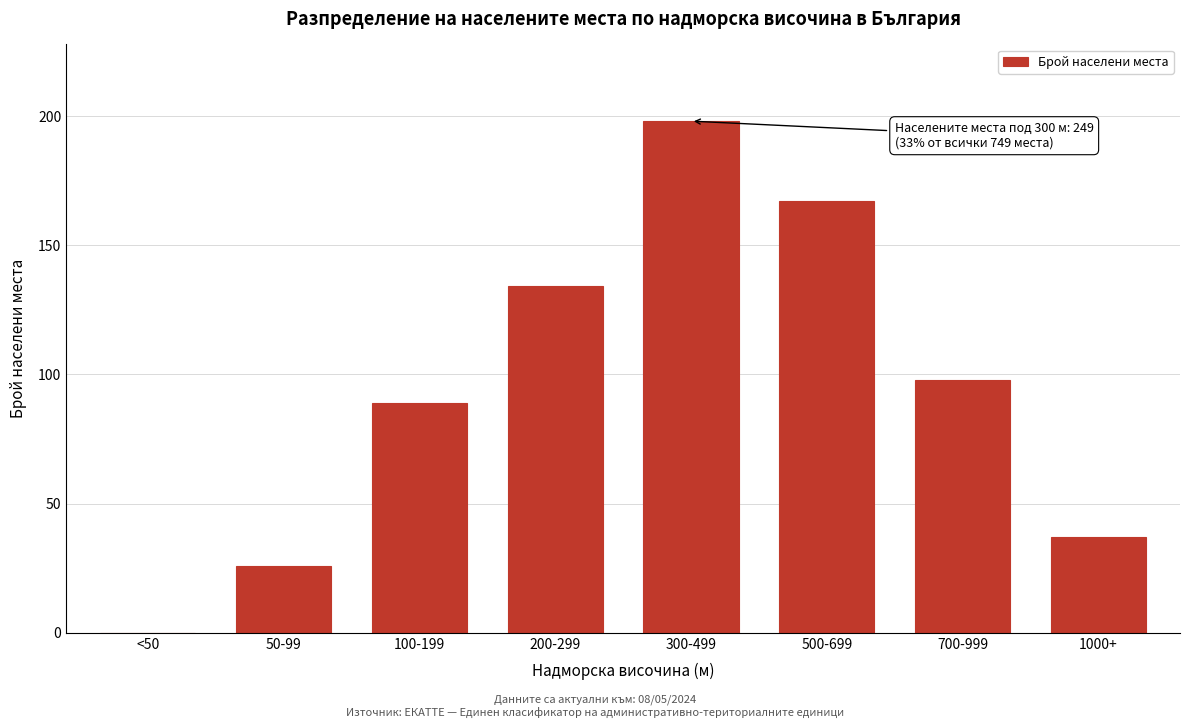

Reading left to right, list all the values displayed in this chart.

<50=0	50-99=26	100-199=89	200-299=134	300-499=198	500-699=167	700-999=98	1000+=37